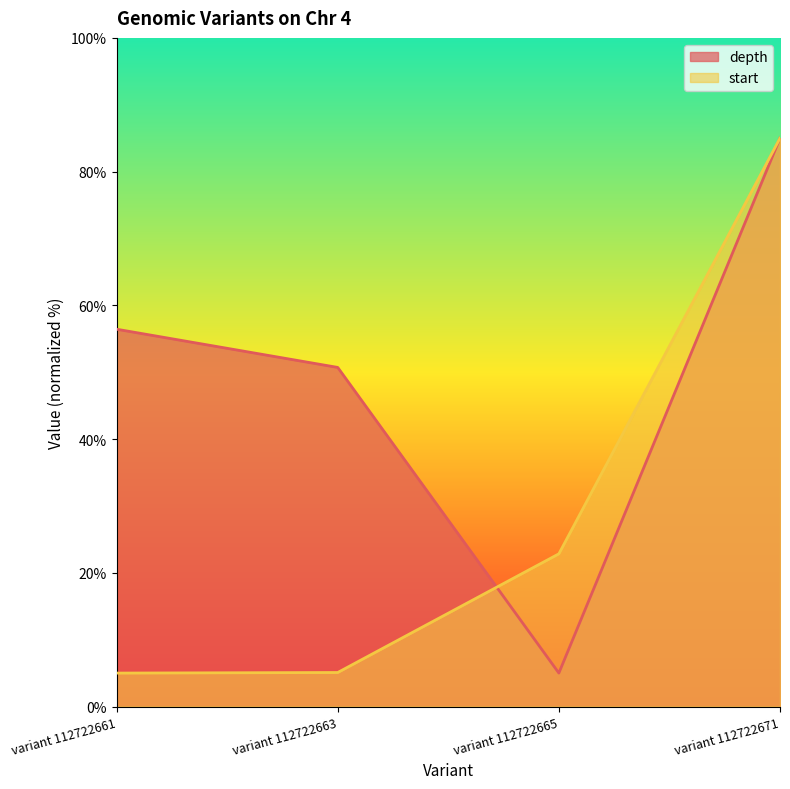

Reading right to left, what are all the values shown in this chart?

depth: 85.0	5.0	50.7	56.4
start: 85.0	22.8	5.1	5.0